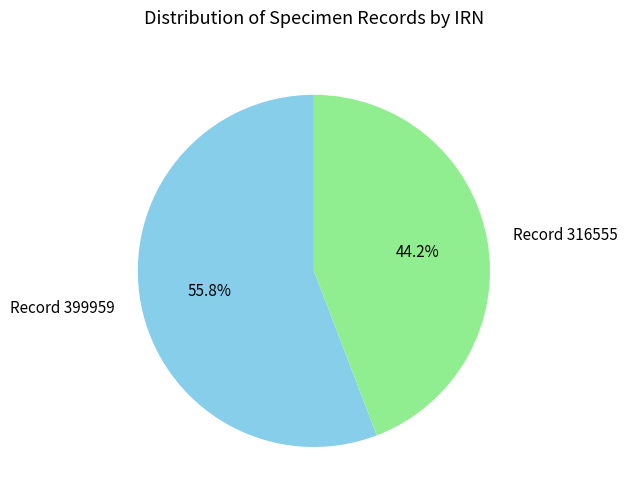

Which category has the biggest portion of the pie?

Record 399959